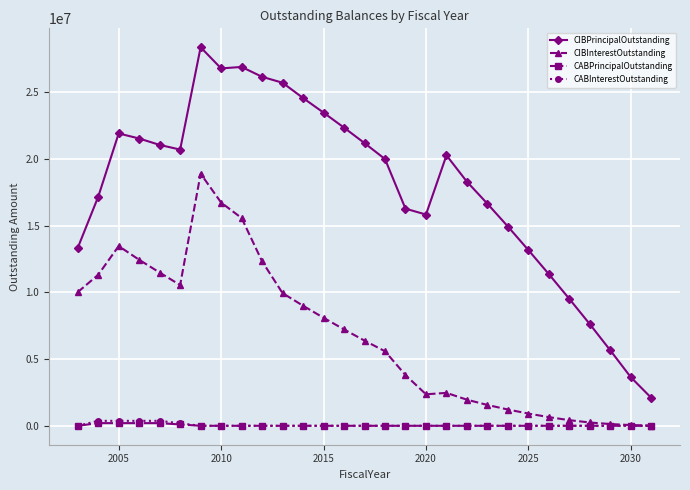

Which series has the widest spread of values?

CIBPrincipalOutstanding